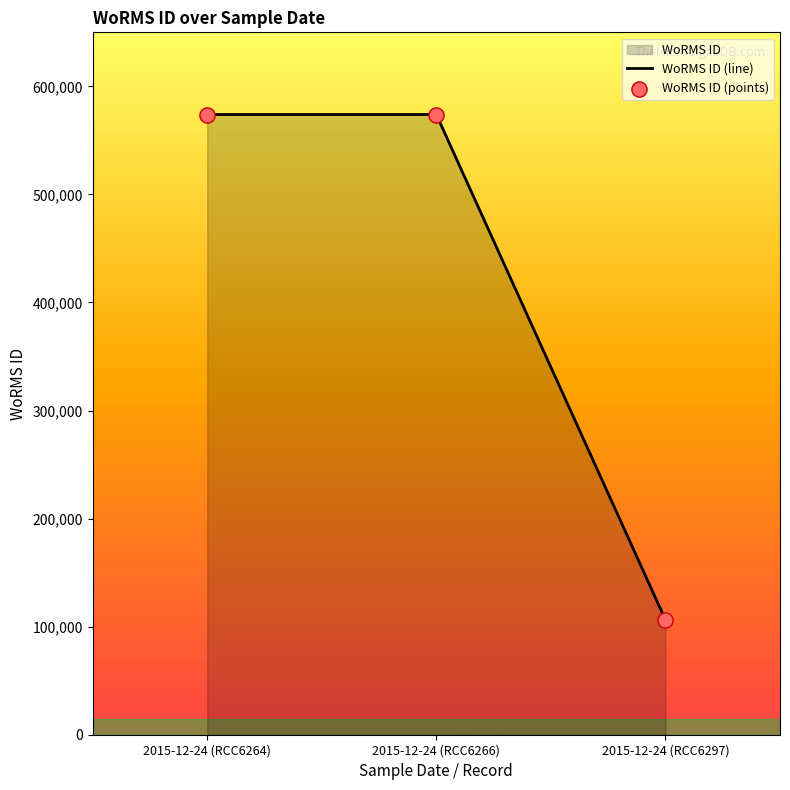

Which series reaches the minimum Y coordinate?

WoRMS ID (line)